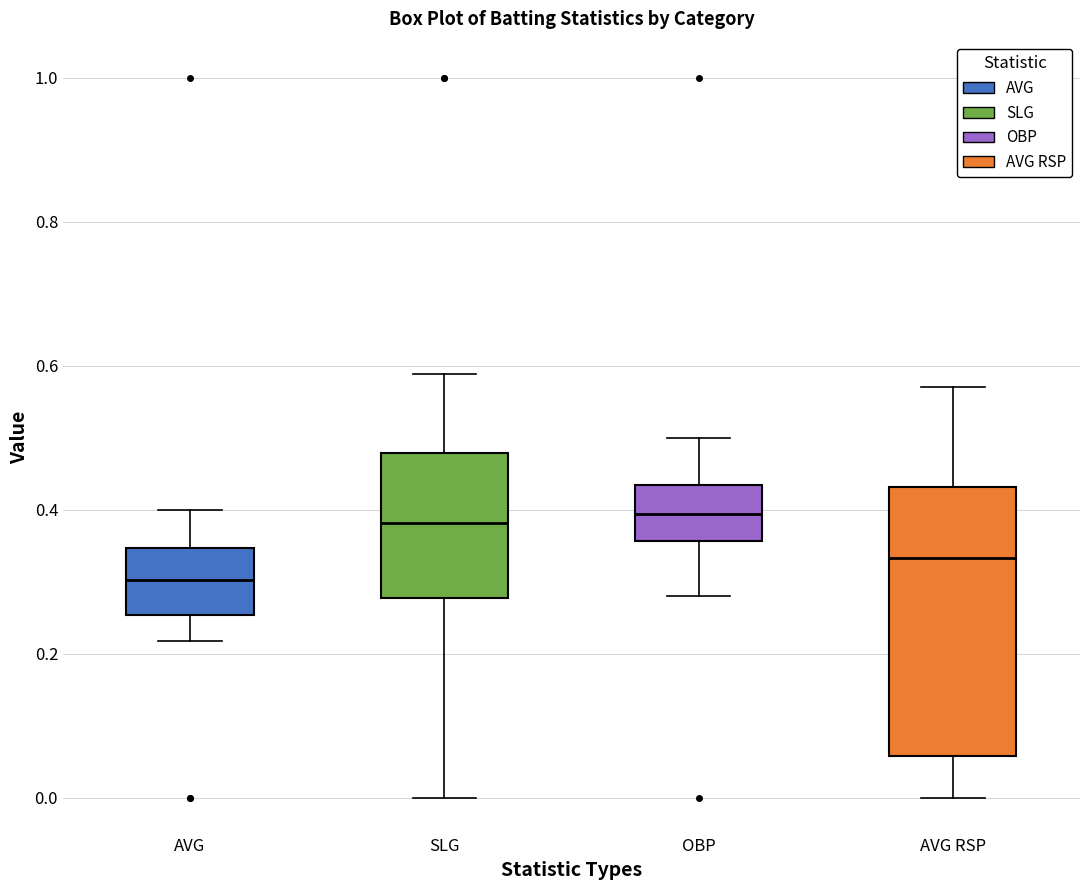

Where is the upper edge of the box for AVG RSP on the y-axis? The values are not printed on the chart, so give them approximately, as read against the axis.

0.44